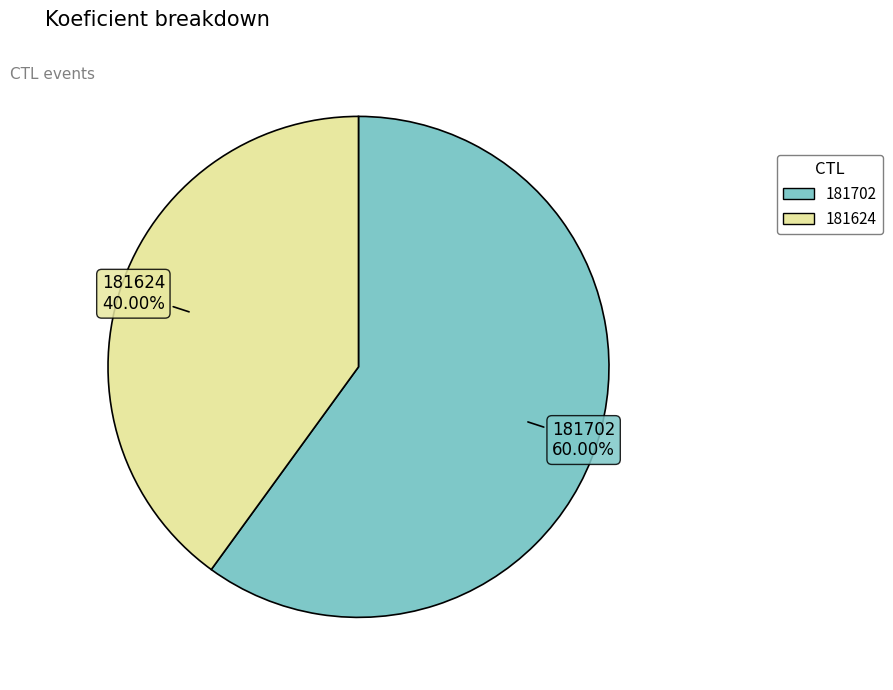

Count the number of slices in the pie.

2